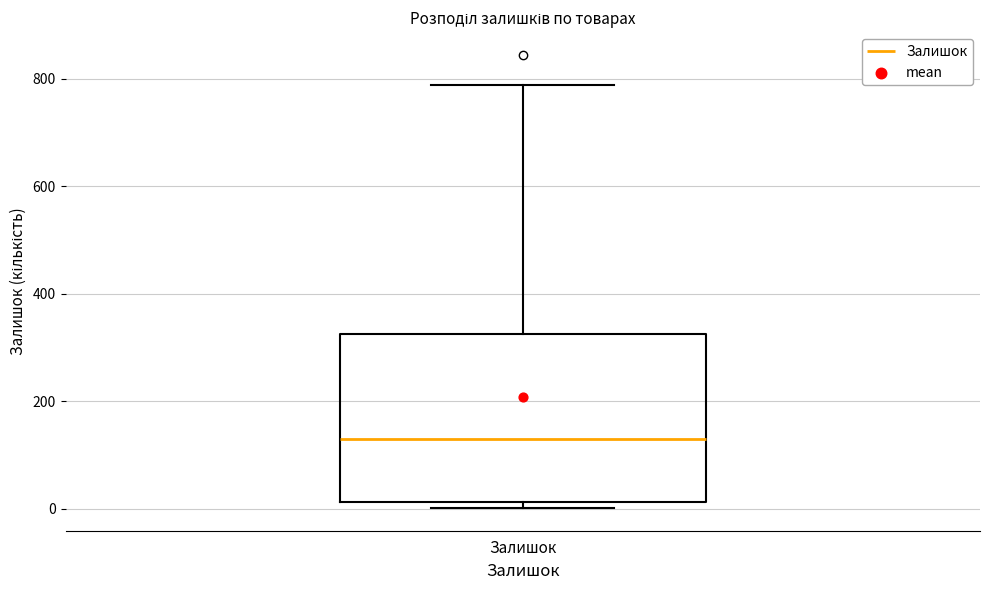

Read this box plot against the y-axis: the position of the median line, the range covered by the box, and the ends of both whiskers. The values are not printed on the chart, so give them approximately, as read against the axis.

median 140, box 20 to 320, whiskers 0 to 780